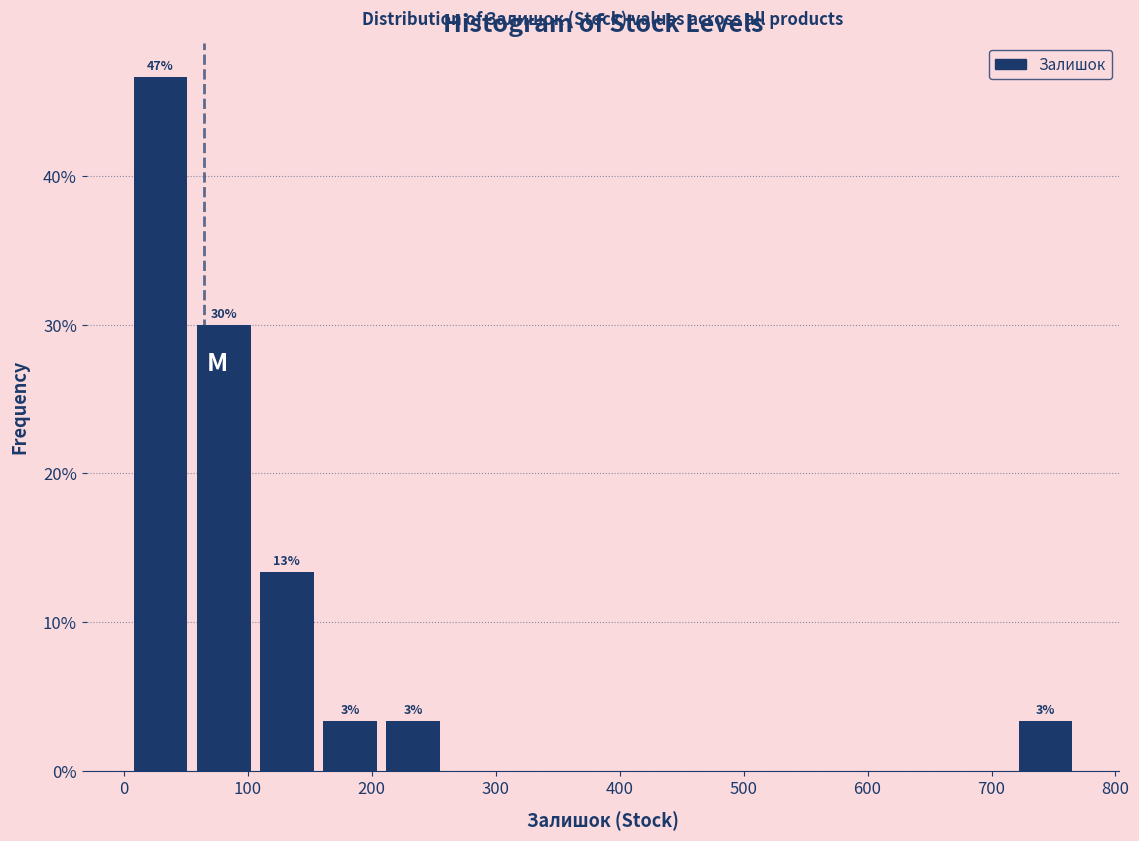

Which range on the x-axis has the tallest bar?

4 to 55